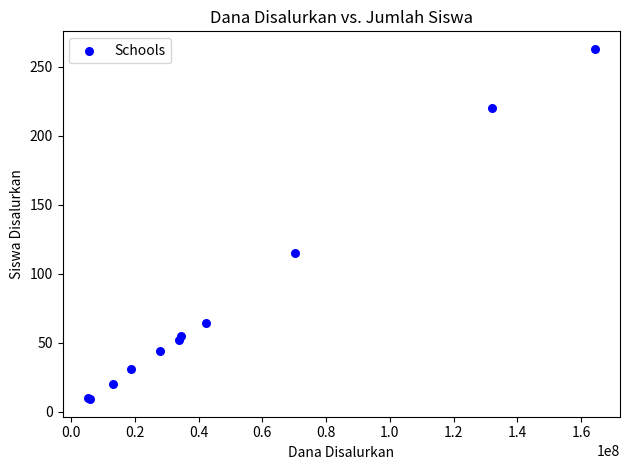

What Y value in the scatter plot is closest to 136?

115